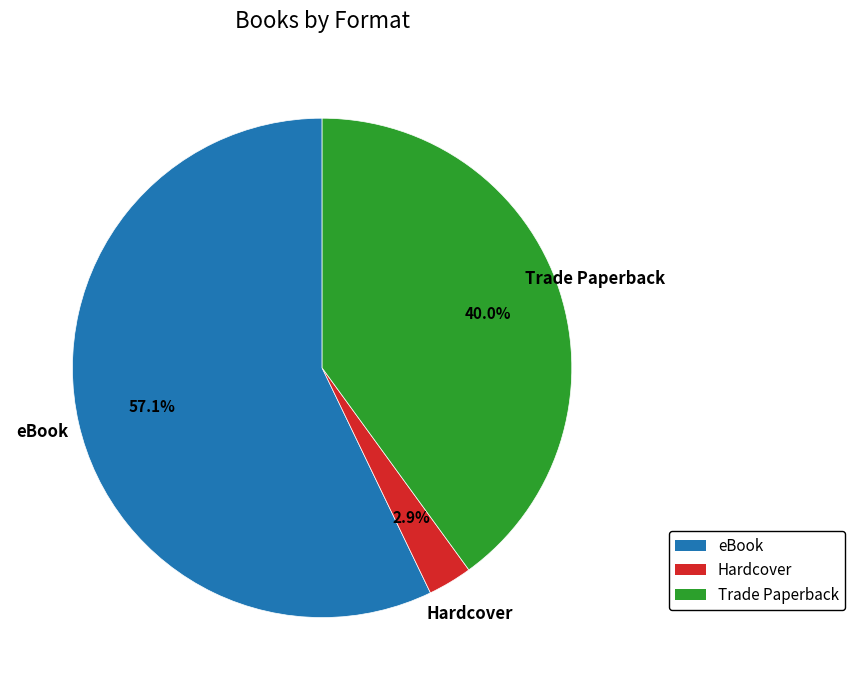

Which slice is the largest?

eBook